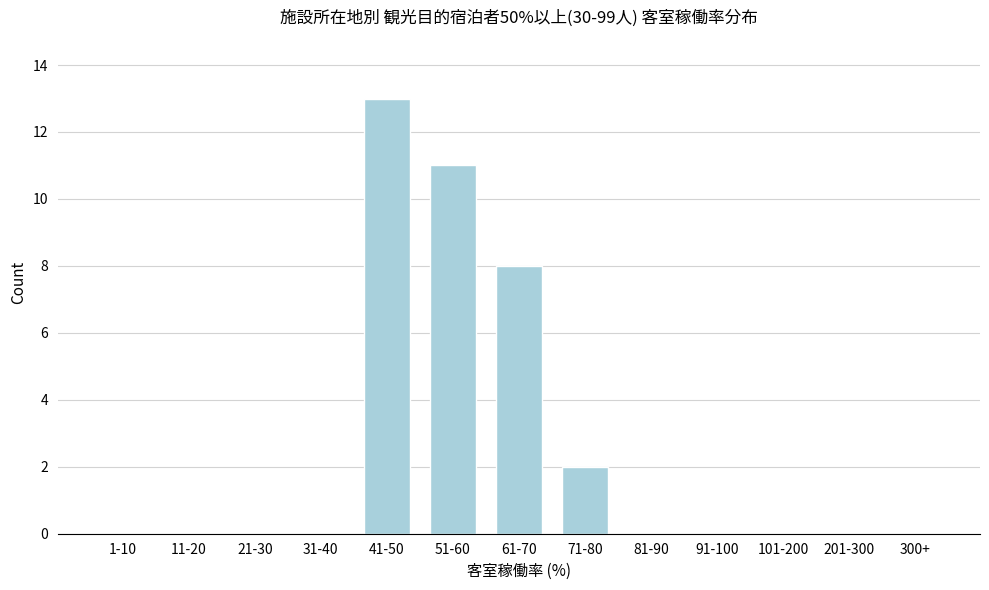

Reading right to left, list all the values displayed in this chart.

300+=0	201-300=0	101-200=0	91-100=0	81-90=0	71-80=2	61-70=8	51-60=11	41-50=13	31-40=0	21-30=0	11-20=0	1-10=0